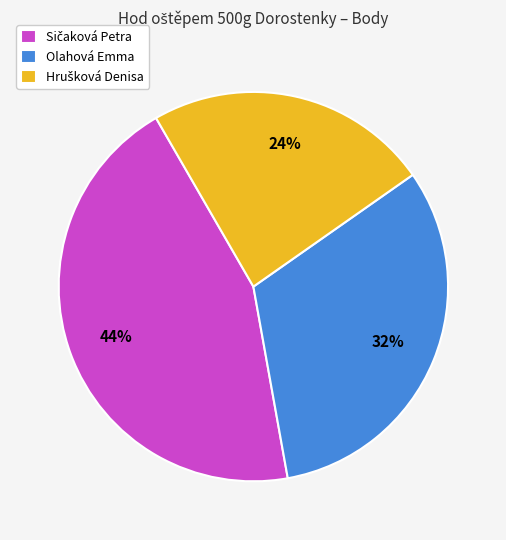

To the nearest percent, what percentage of the pie is Olahová Emma?

32%